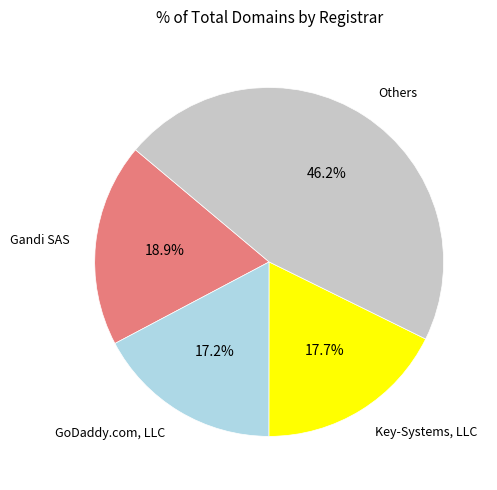

Is there any slice that represents more than half of the pie?

No